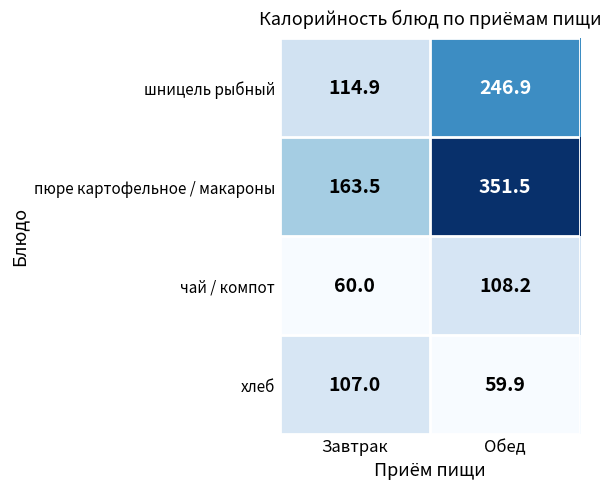

What is the sum of the хлеб values at Обед and Завтрак?

166.9